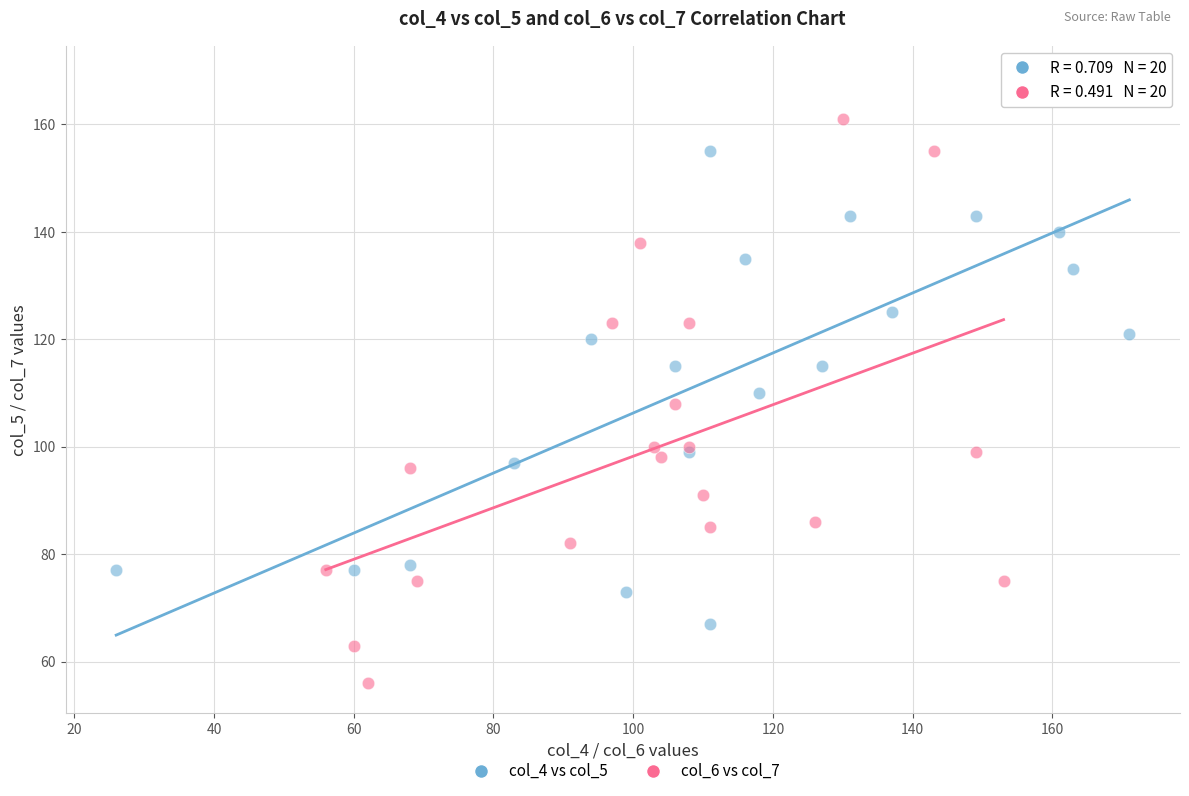

Which series reaches the minimum Y coordinate?

col_6 vs col_7